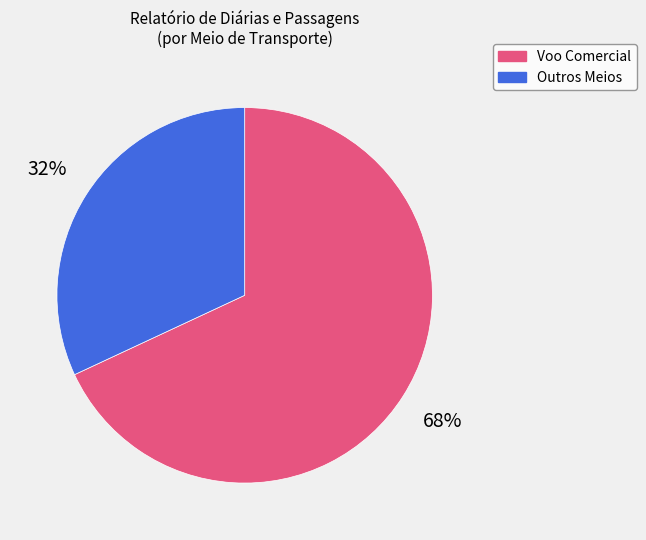

To the nearest percent, what is the average slice percentage?

50%